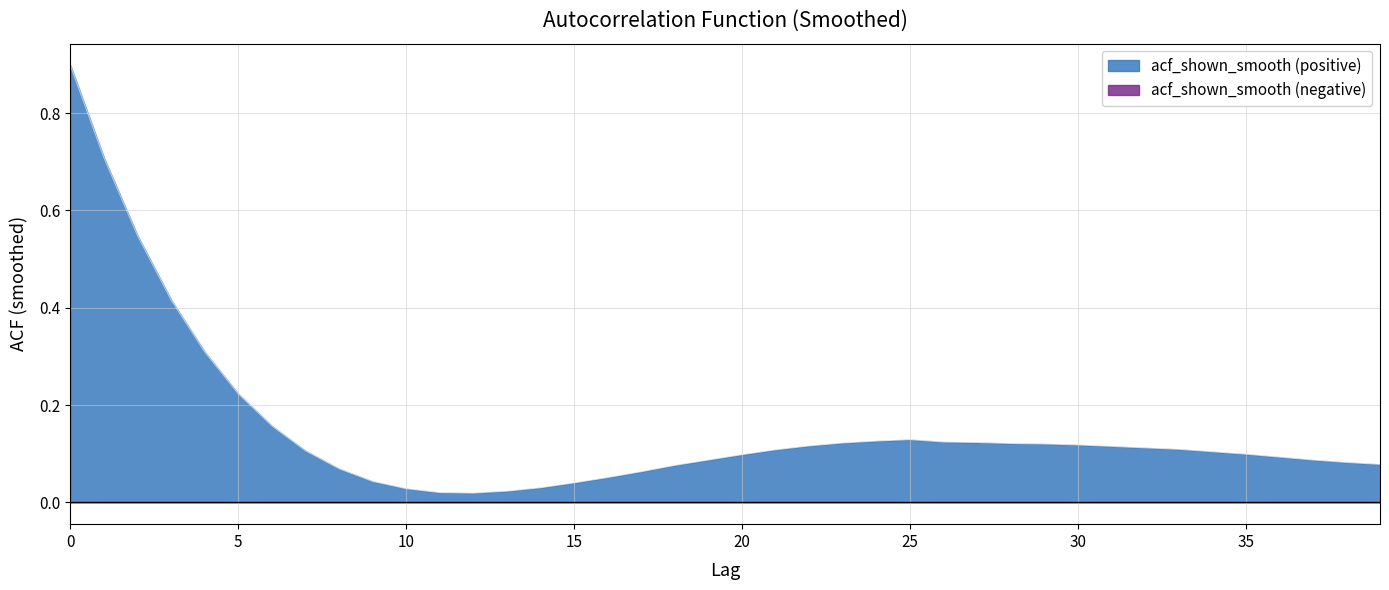

What is the difference between the second highest and second lowest values?

0.7